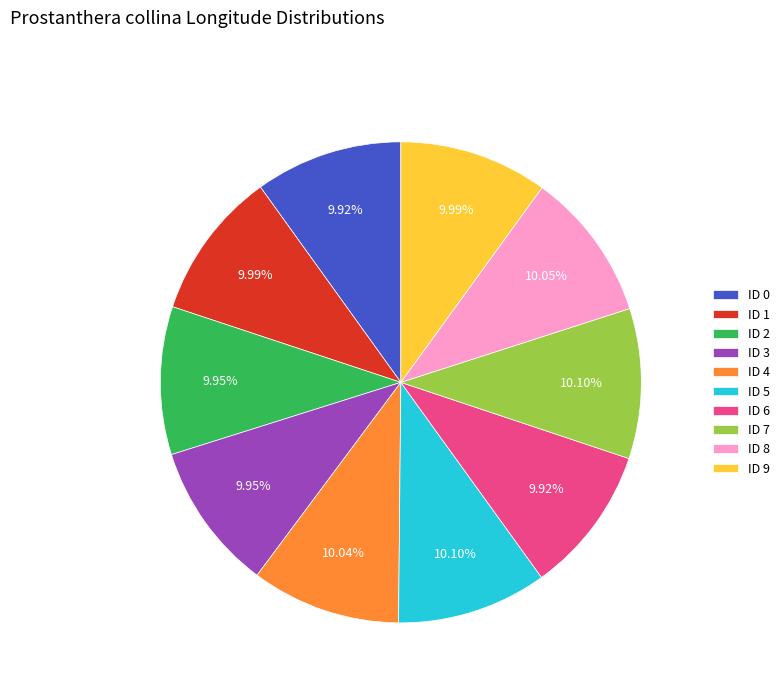

The ID 1 slice represents 10% of the pie. True or false?

True